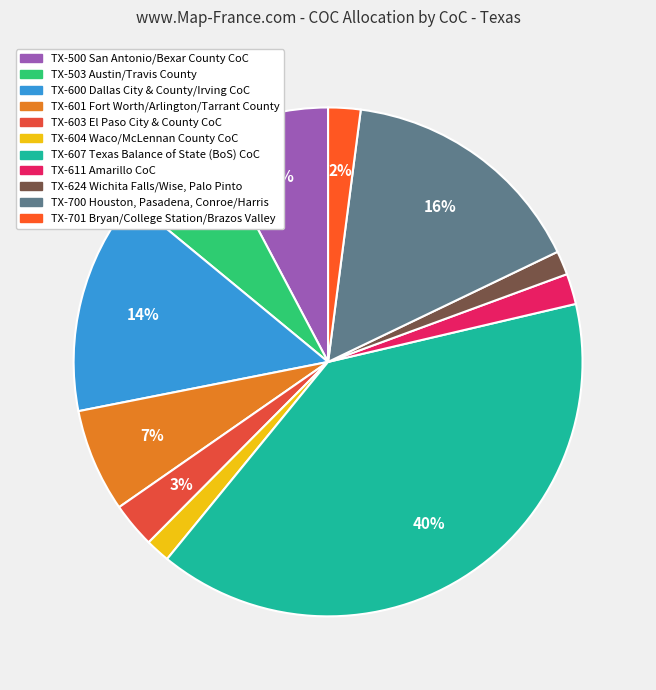

To the nearest percent, what is the difference between the largest and smallest slice percentages?

38%